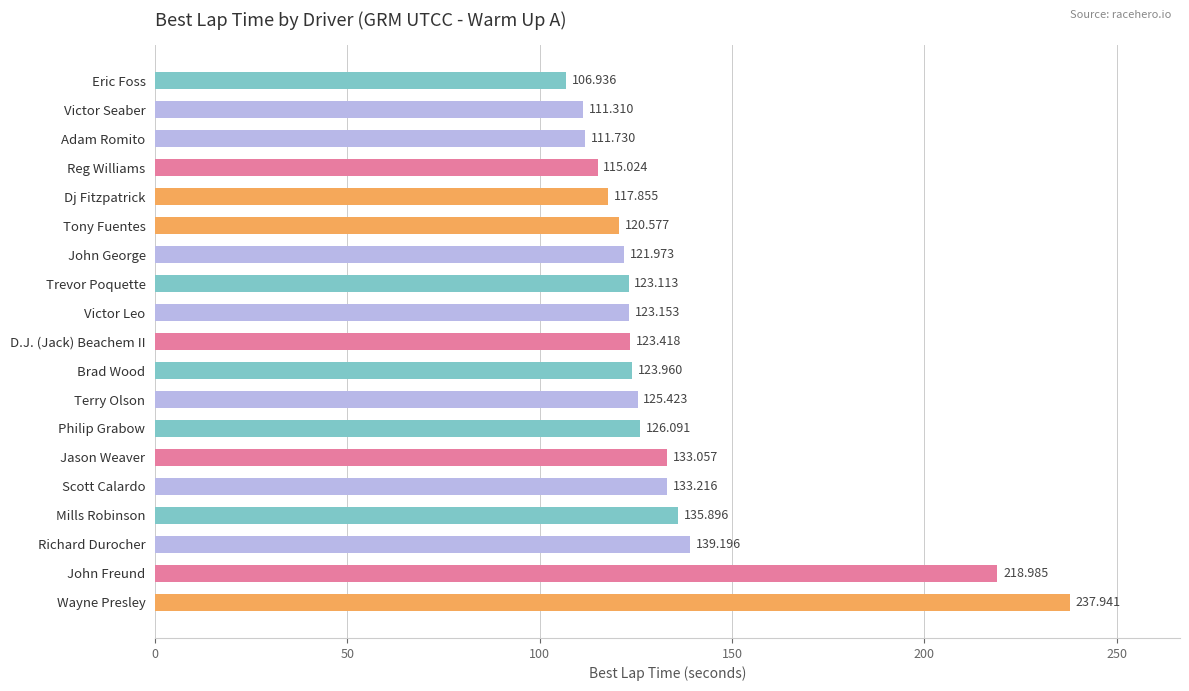

List the labels in order of value, largest first.

Wayne Presley, John Freund, Richard Durocher, Mills Robinson, Scott Calardo, Jason Weaver, Philip Grabow, Terry Olson, Brad Wood, D.J. (Jack) Beachem II, Victor Leo, Trevor Poquette, John George, Tony Fuentes, Dj Fitzpatrick, Reg Williams, Adam Romito, Victor Seaber, Eric Foss